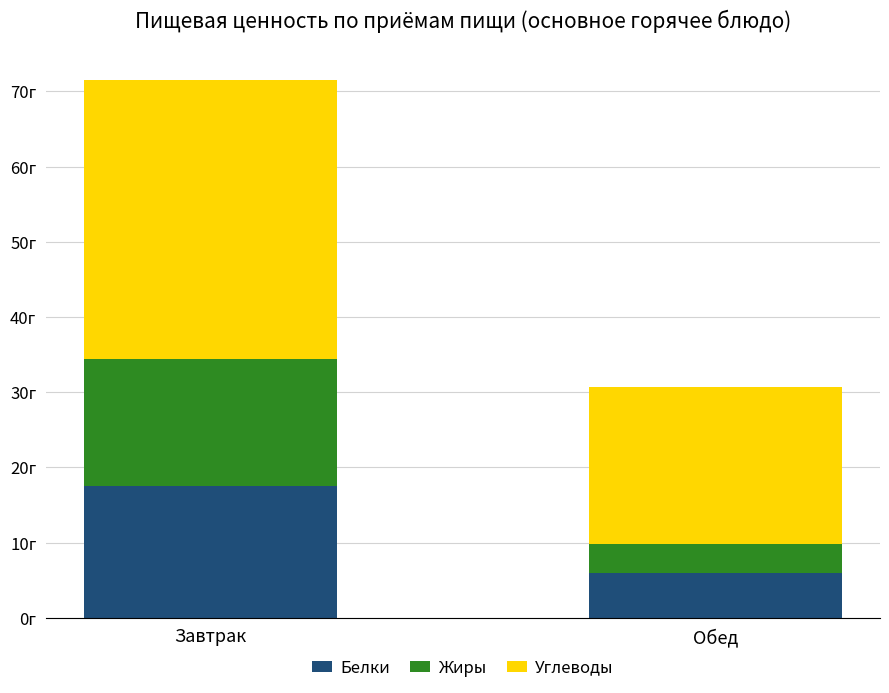

Are the bars grouped side by side (vs. stacked)?

No